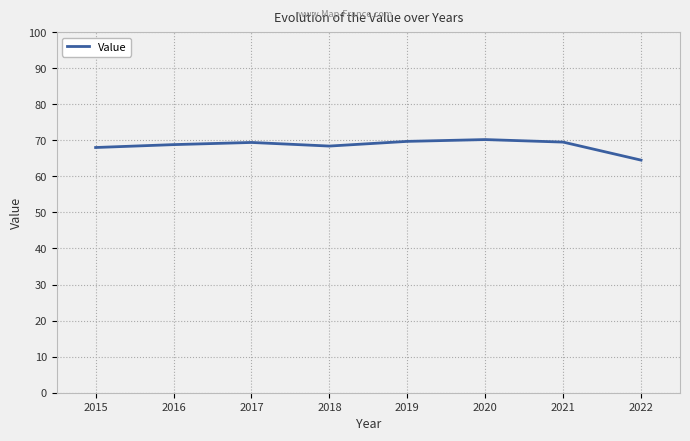

The chart shows a value of 110.0 at 2018. True or false?

False